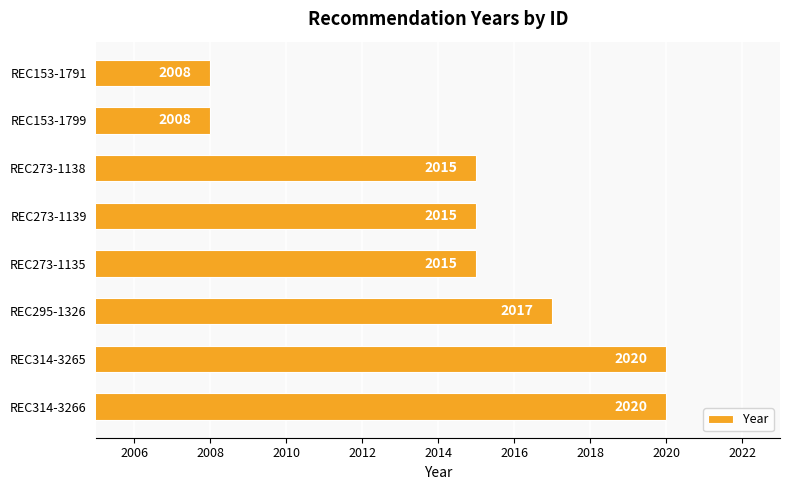

What is the difference between the maximum and second lowest values?

12